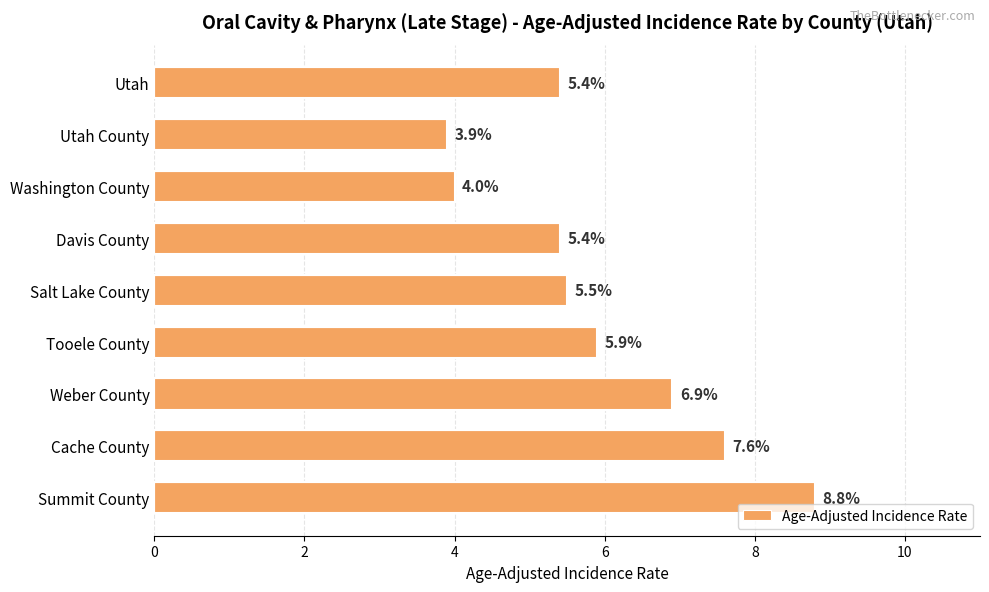

Where is the data nearest to the value 6?

Tooele County